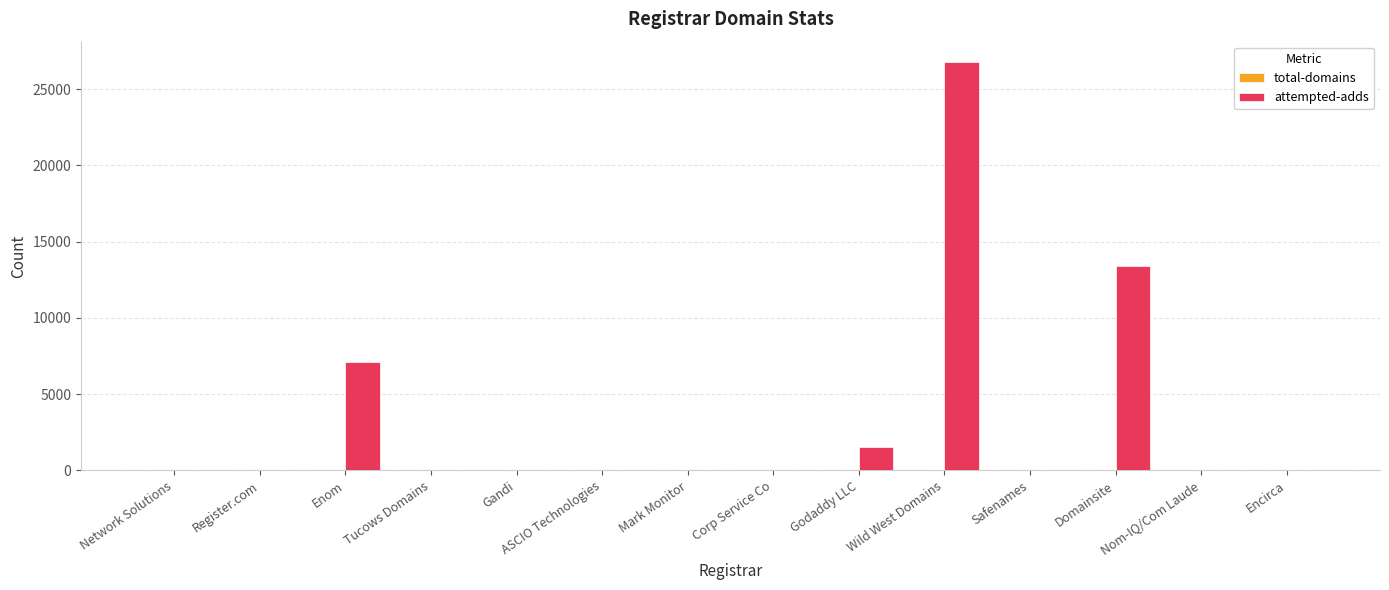

What is the sum of all attempted-adds values?

48860